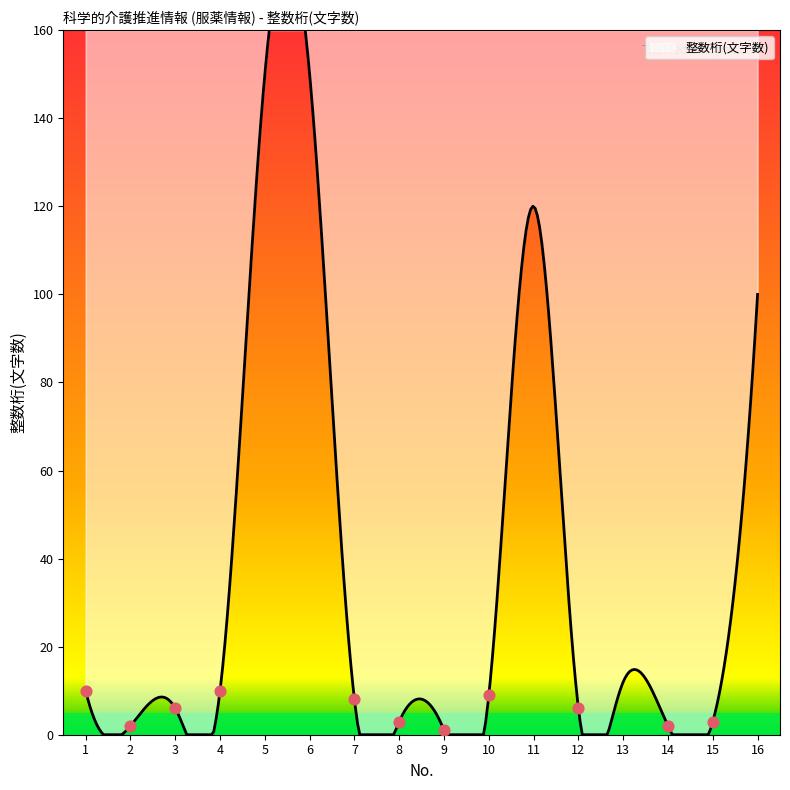

Between 7 and 11, which is larger?

11